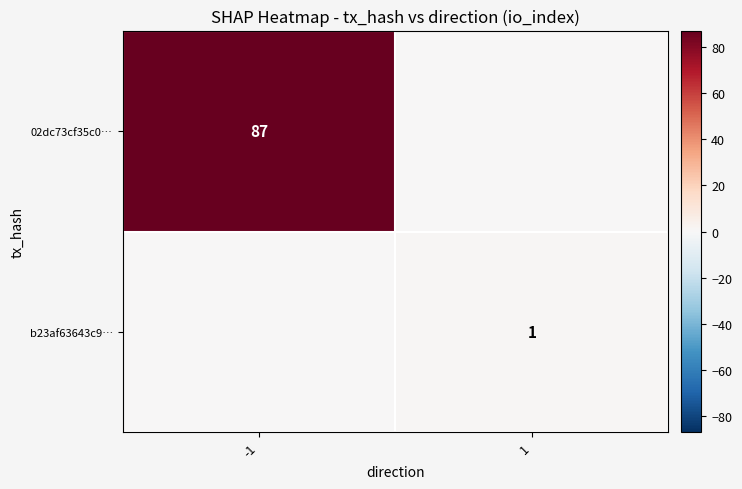

True or false: 02dc73cf35c0… has a value of 87 at -1.

True